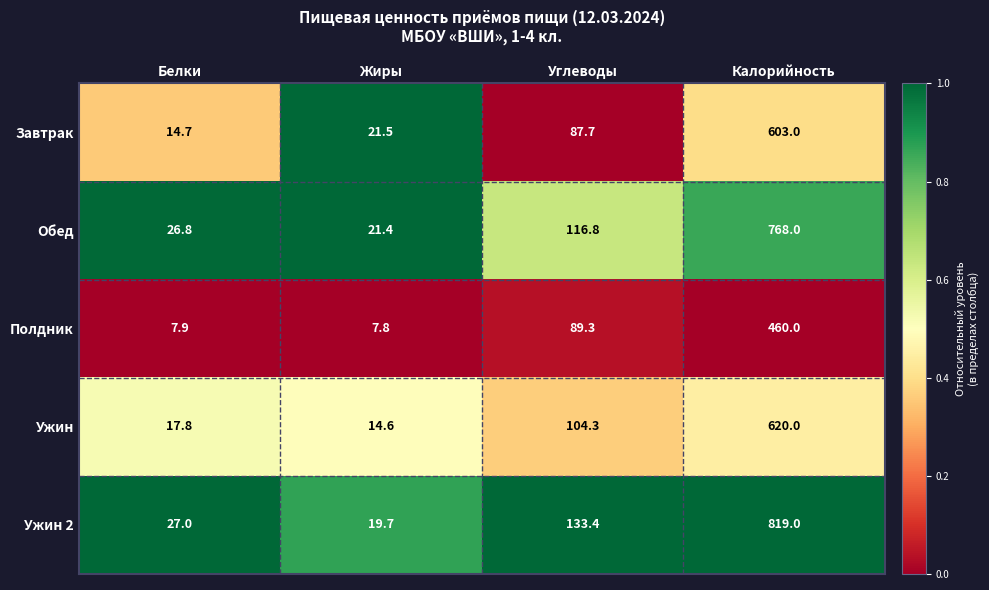

How many categories are shown in the chart?

4